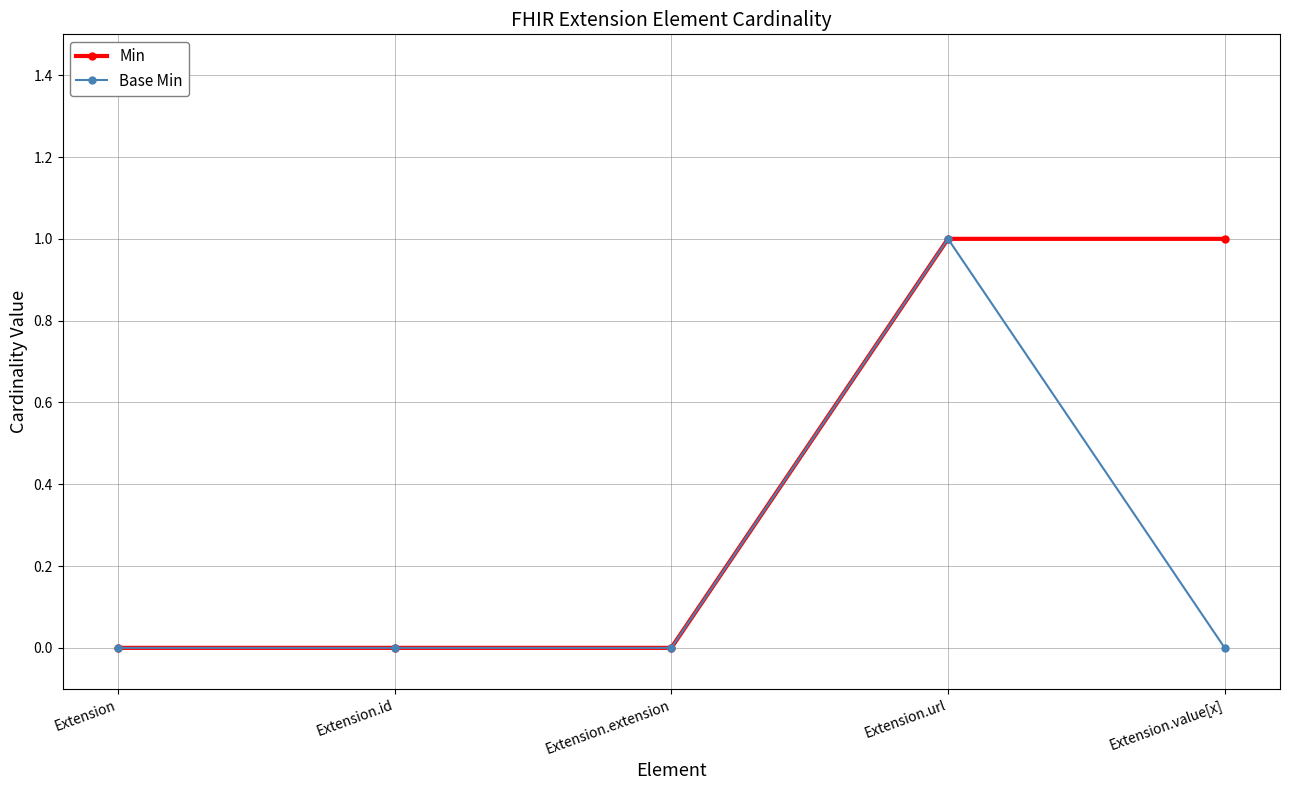

Which series has the largest total across all categories?

Min